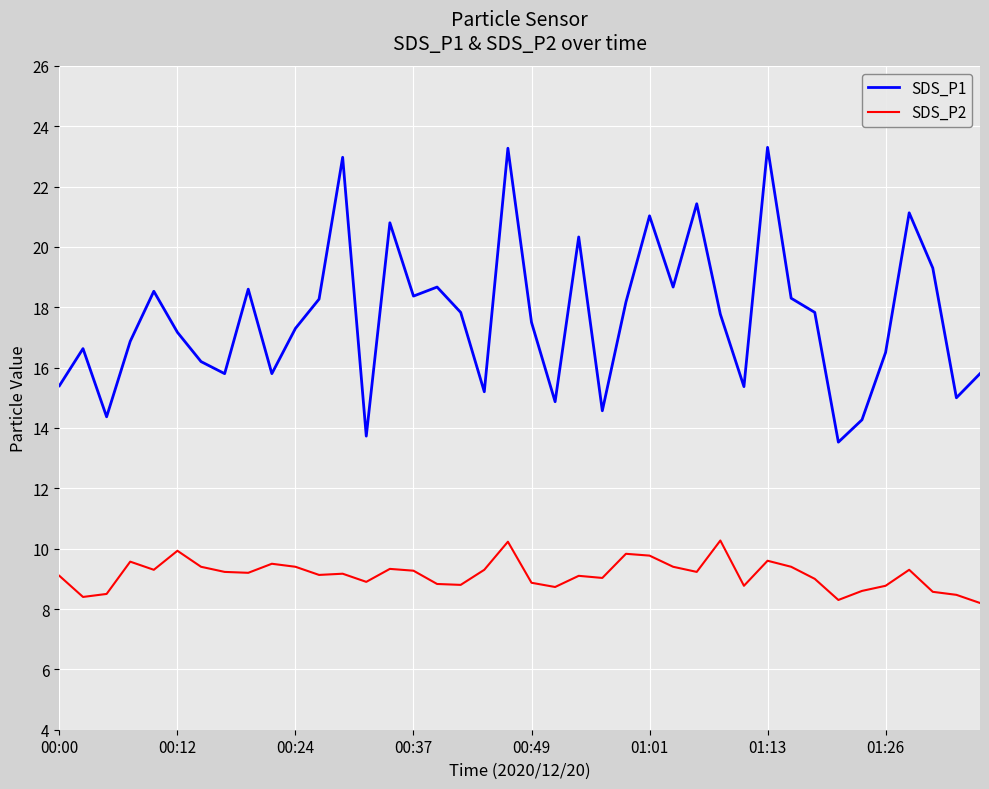

What is the greatest value displayed?

23.3